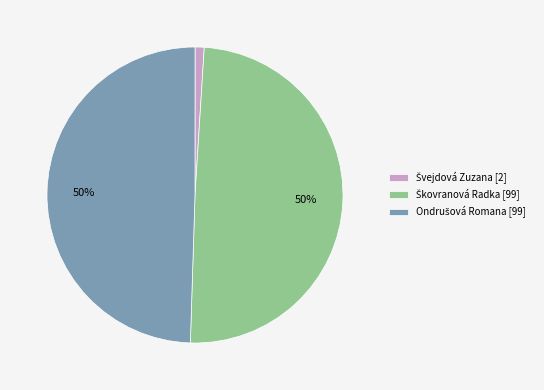

To the nearest percent, what is the average slice percentage?

33%